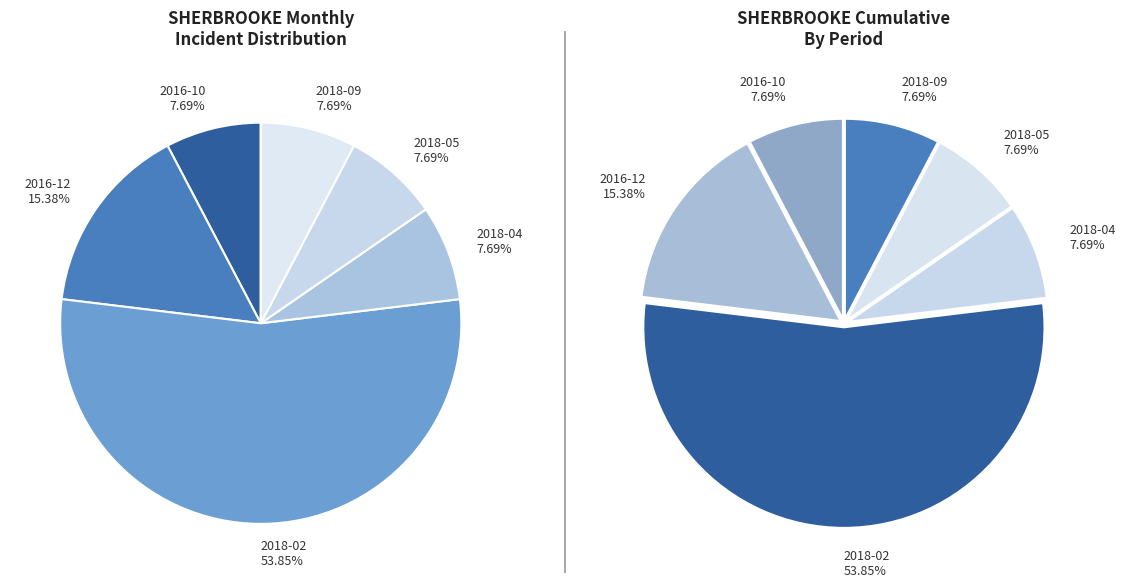

To the nearest percent, what percentage of the pie is 2016-10?

8%